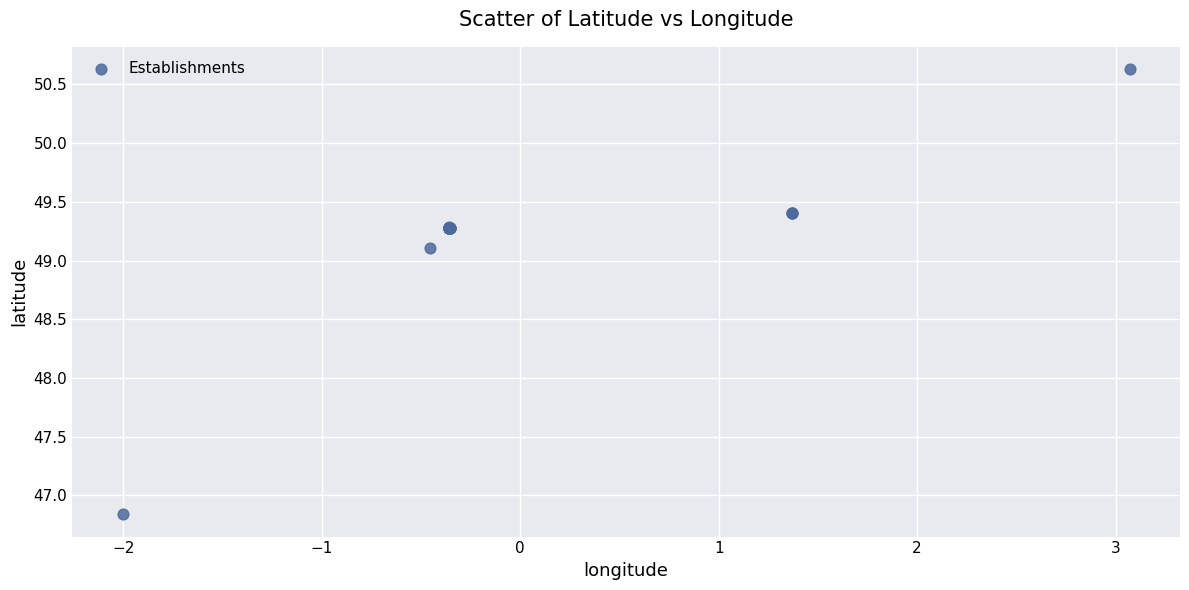

What Y value in the scatter plot is closest to 48?

49.1